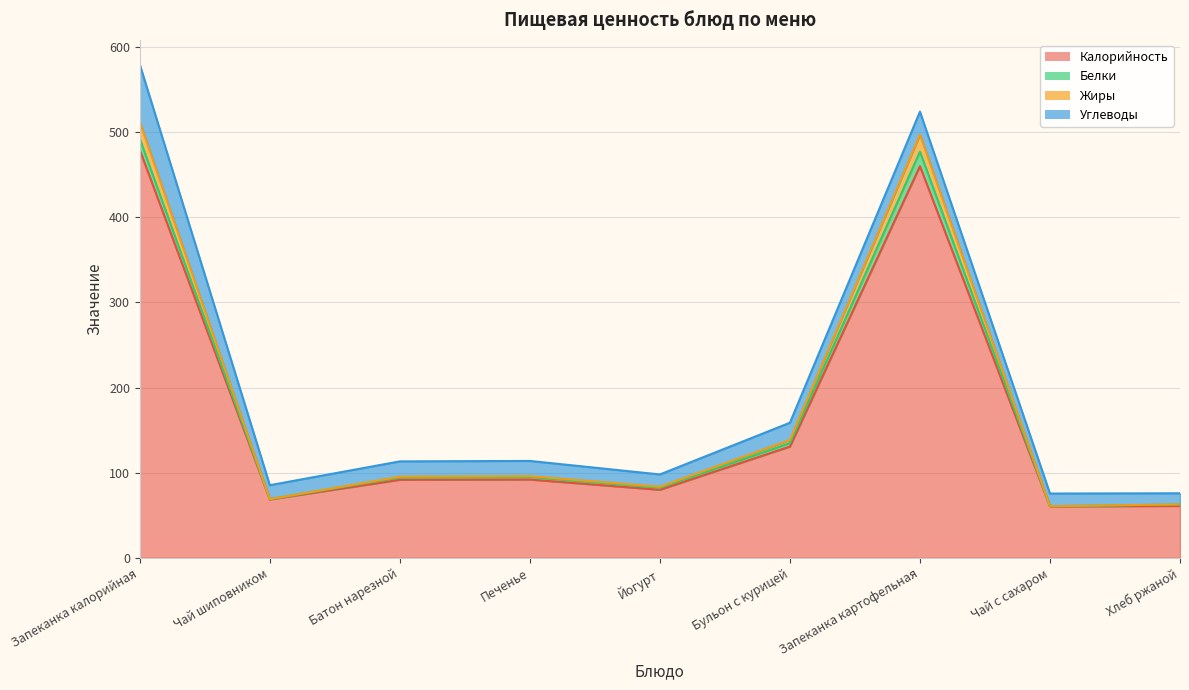

How many interior local valleys does the Калорийность series have?

3